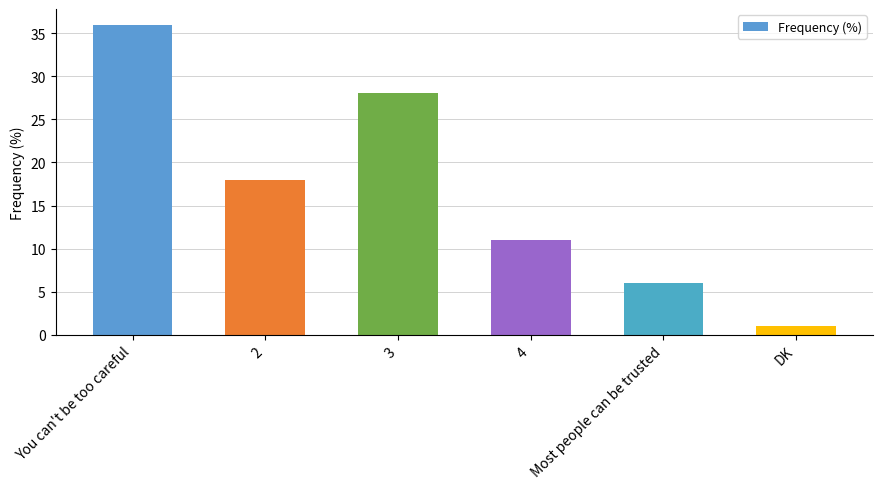

How many values are between 6 and 28?

4